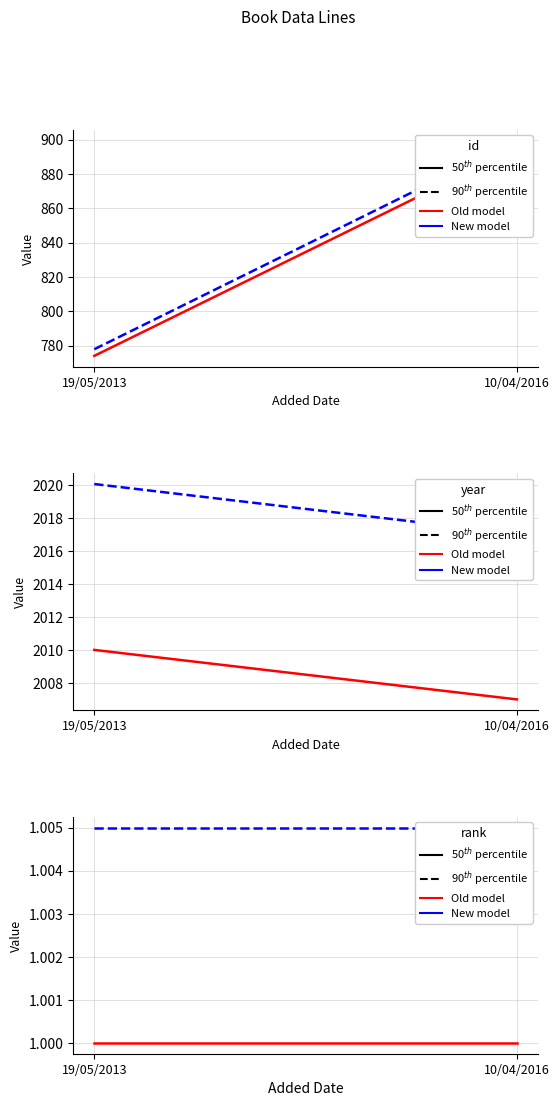

What is the value of the 90$^{th}$ percentile (New model) point at the 1st from the left?

1.0